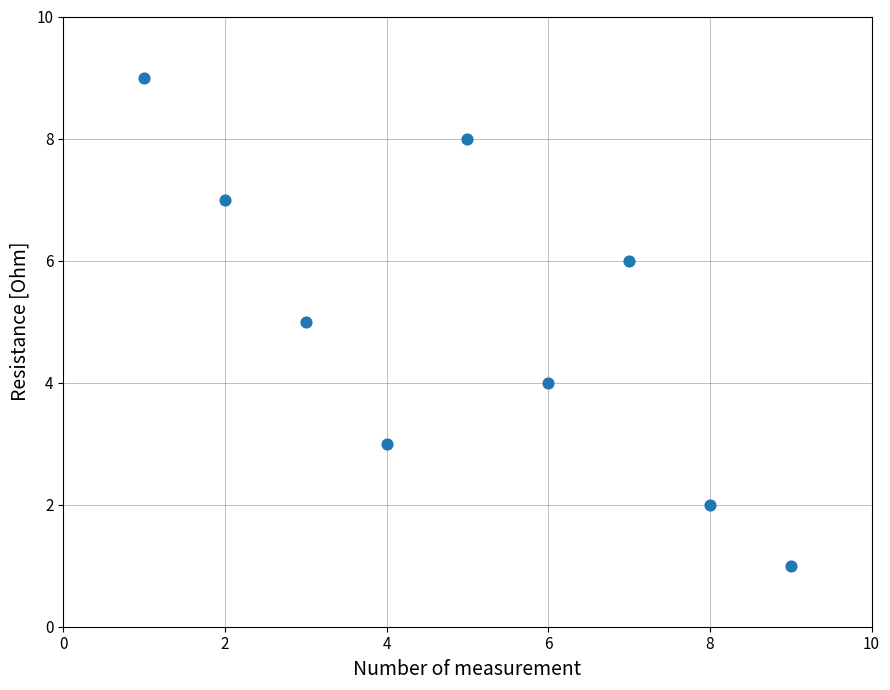

What is the average X value?

5